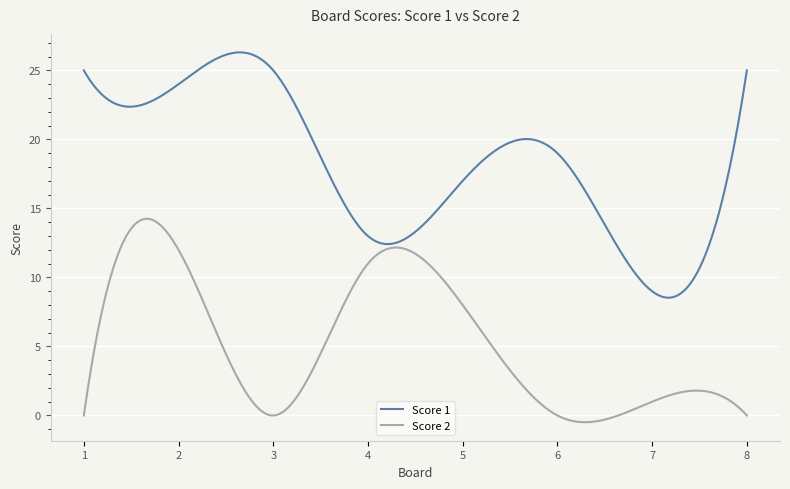

How many lines are shown in the chart?

2